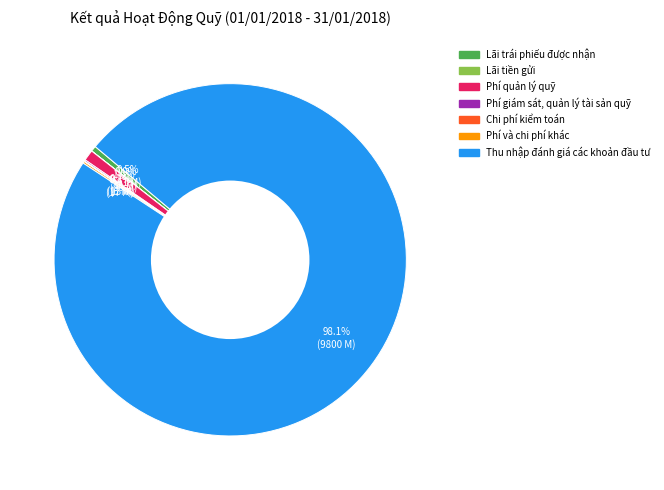

Does any single category account for the majority?

Yes